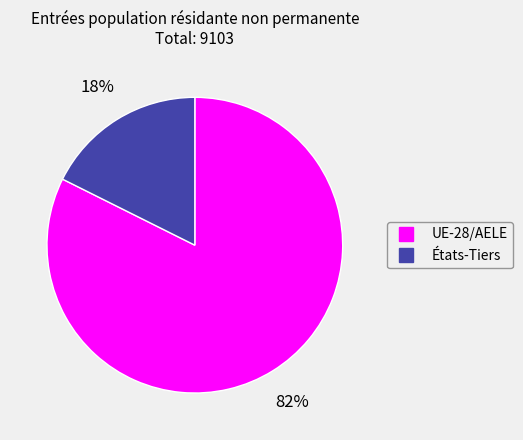

Between États-Tiers and UE-28/AELE, which is larger?

UE-28/AELE